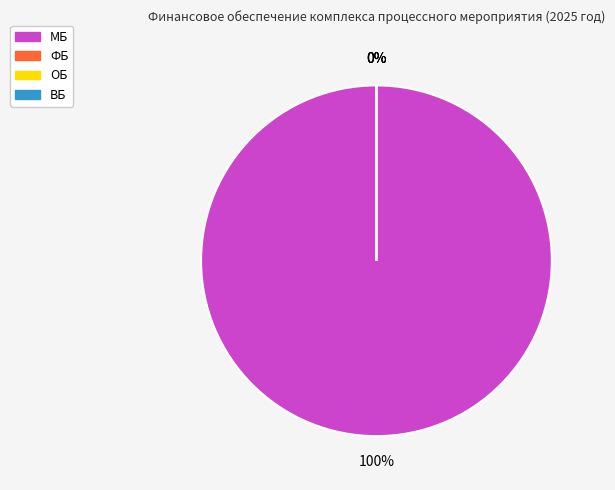

To the nearest percent, what is the difference between the ФБ and МБ slice percentages?

100%